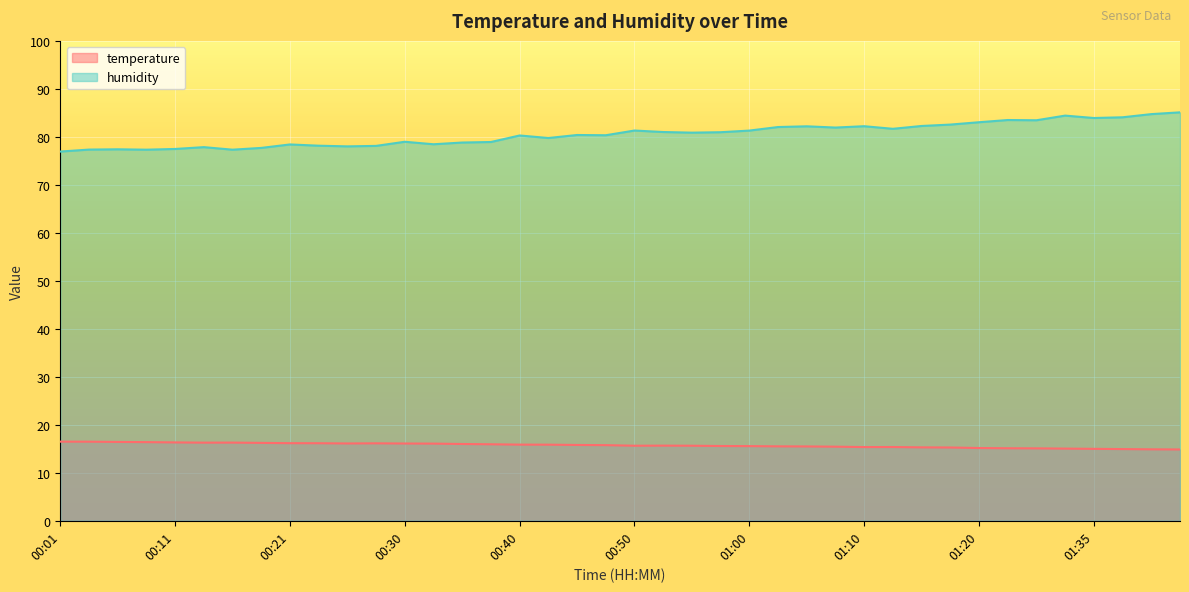

What is the difference between the humidity values at 01:18 and 01:42?

2.5